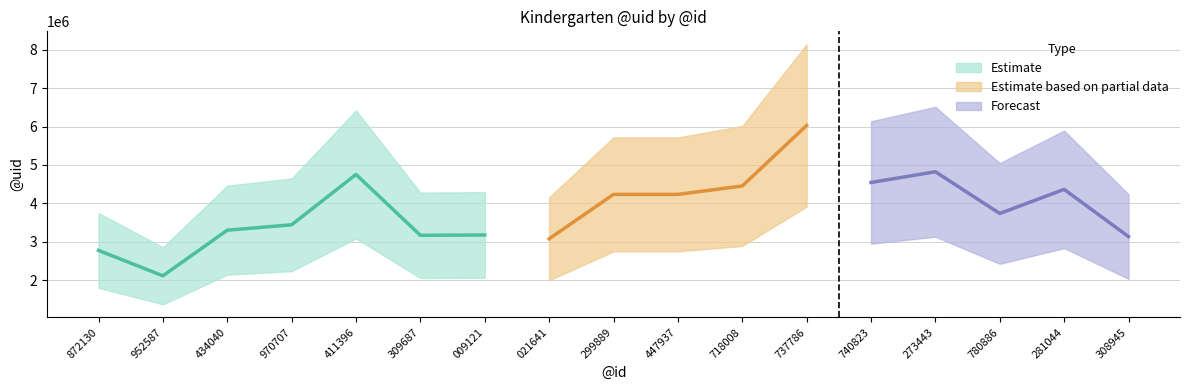

True or false: the data has more than 2 interior local peaks.

True